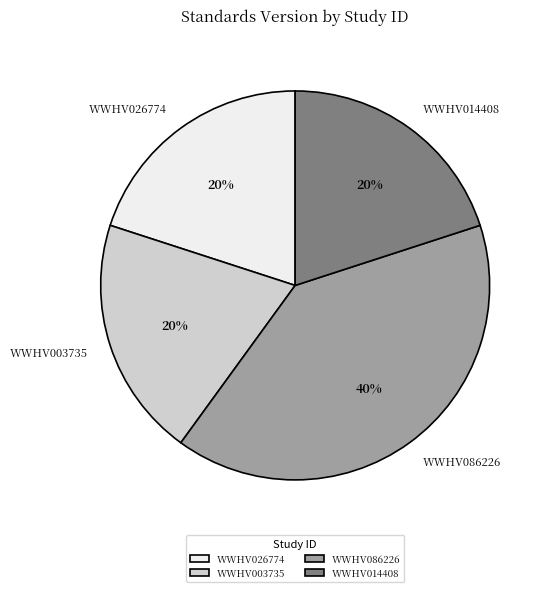

Count the number of slices in the pie.

4